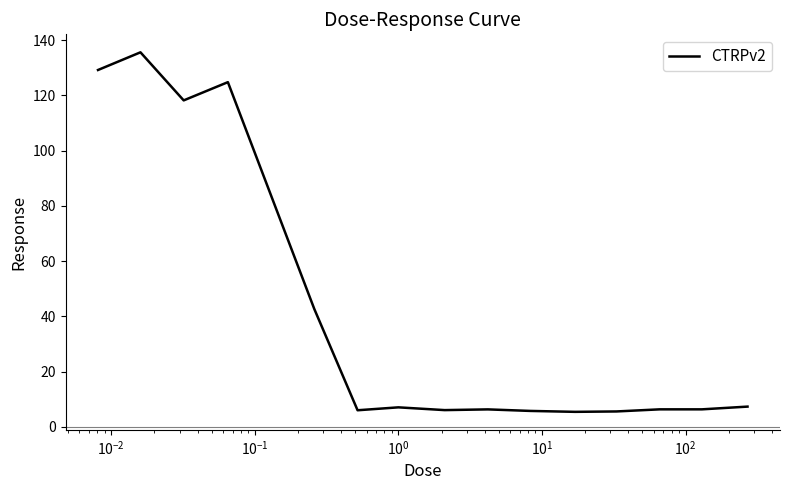

What is the greatest value displayed?

135.6